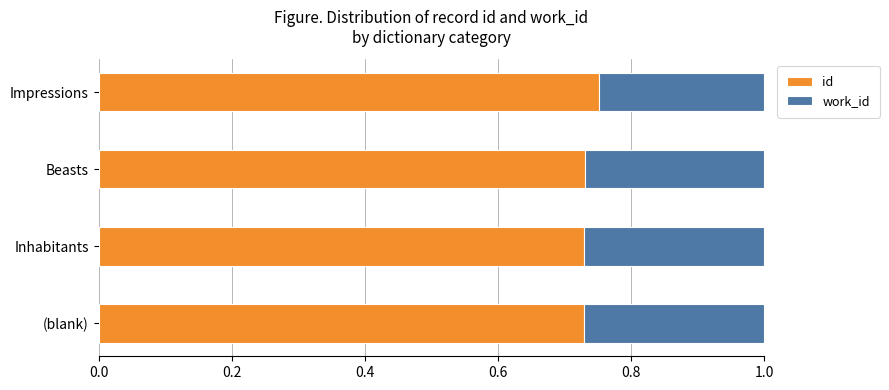

What is the sum of all id values?

2.9